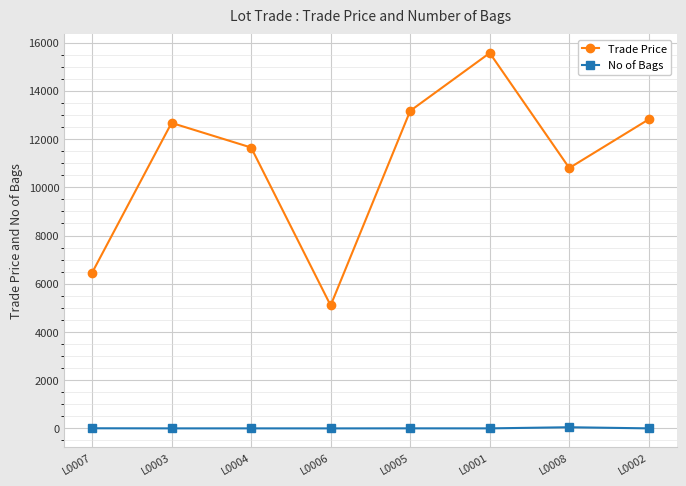

Between L0003 and L0006, which series saw the biggest shift?

Trade Price